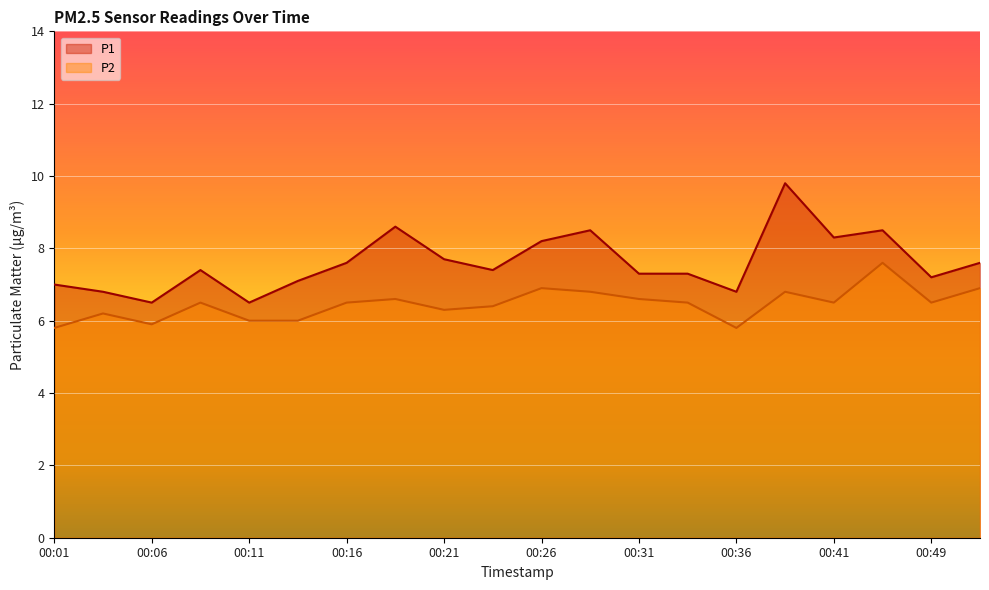

True or false: P2 and P1 cross at least once.

False